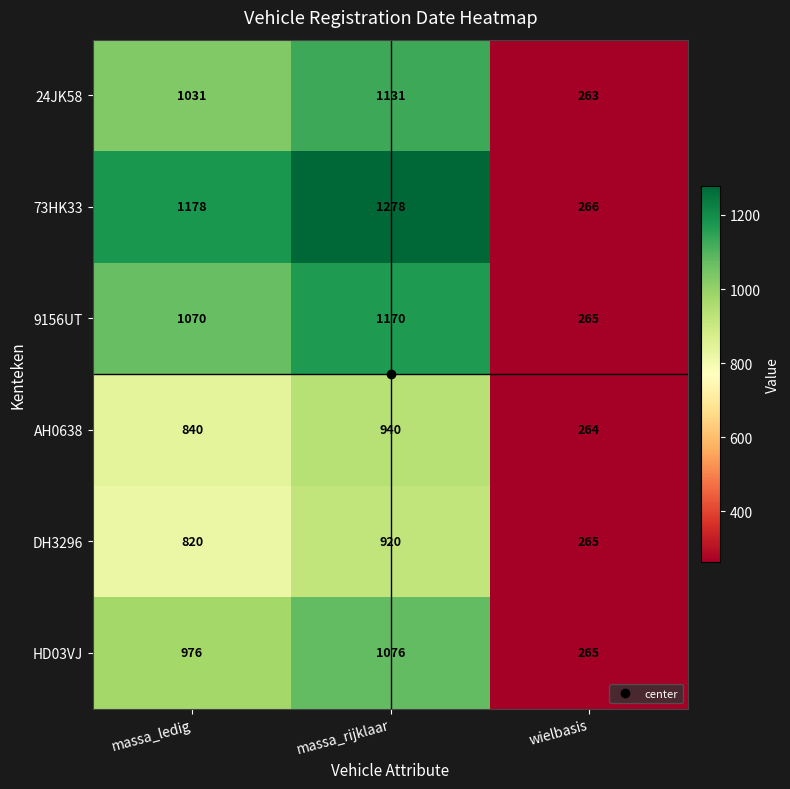

At which category does the chart reach its minimum across all series?

wielbasis